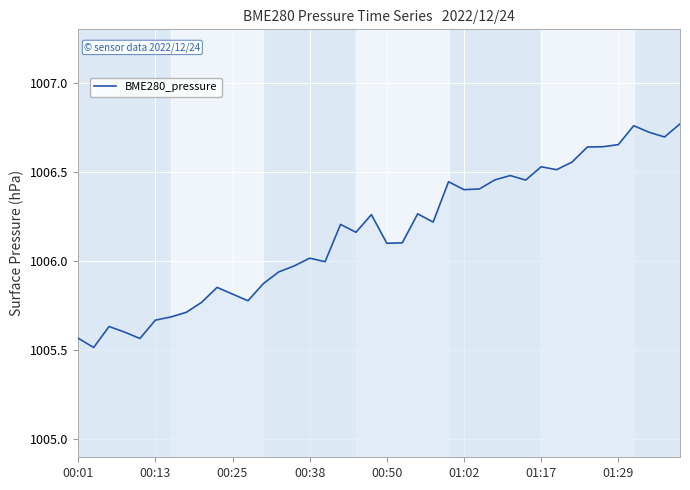

What is the smallest value displayed?

1005.5